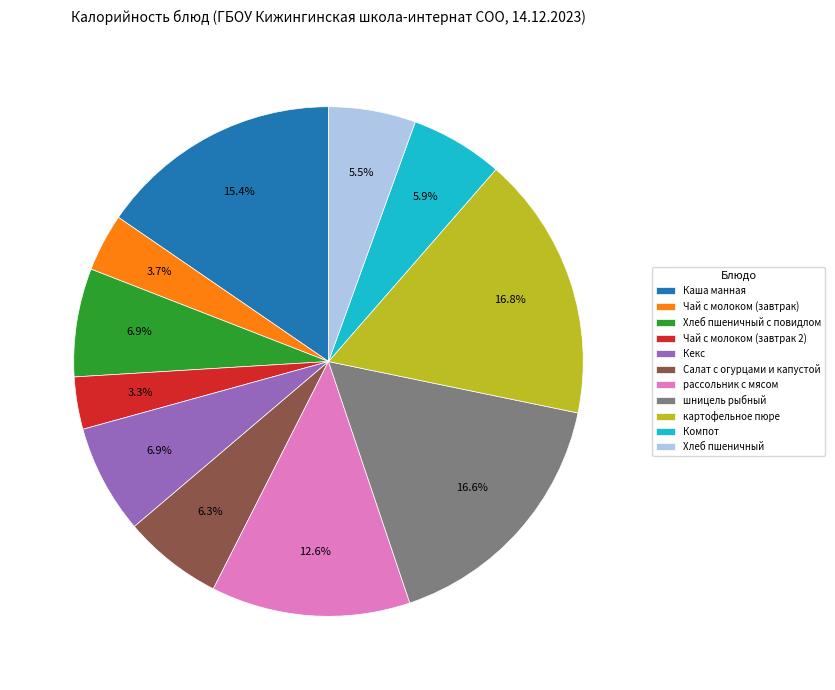

True or false: Кекс accounts for 1% of the total.

False